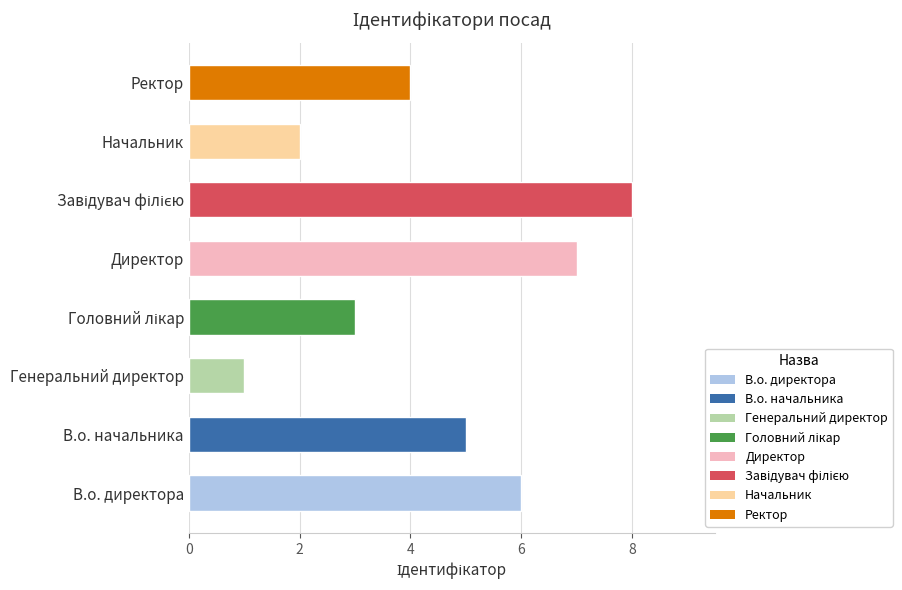

The chart shows a value of 2 at Генеральний директор. True or false?

False